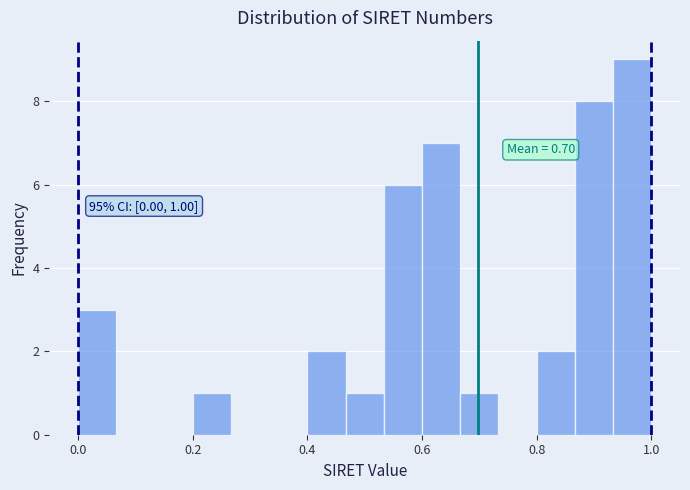

Around what value on the x-axis is the tallest bar? Give the approximate position of its centre, as read against the axis.

0.96